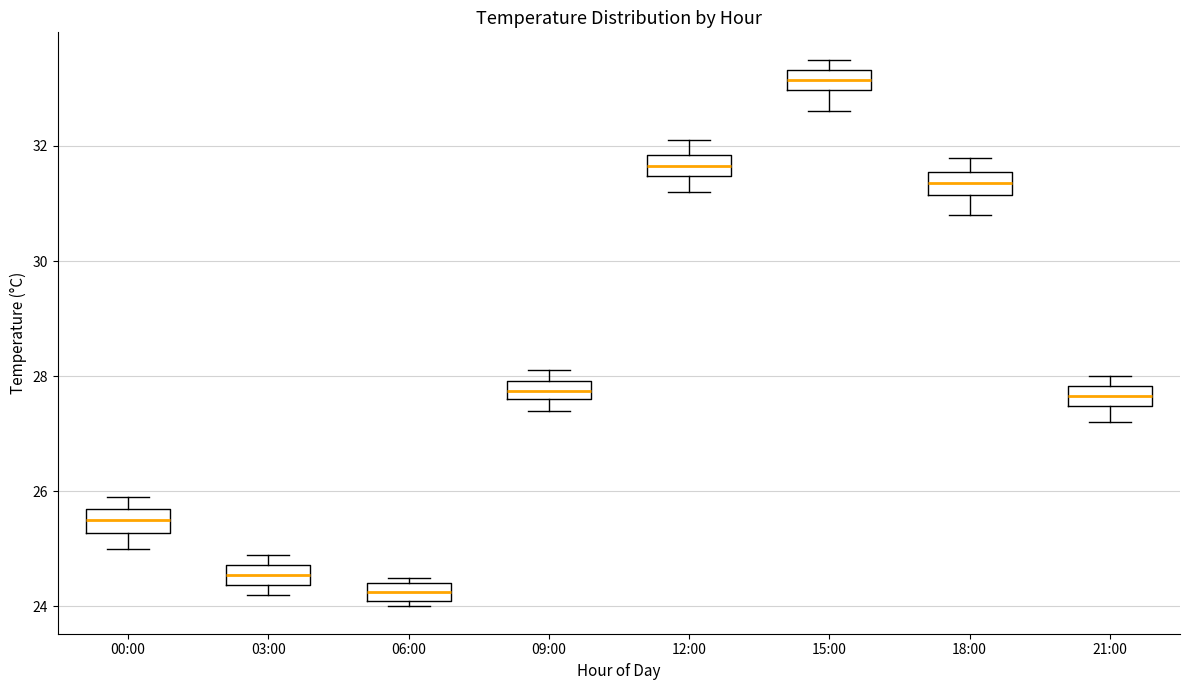

Which box's median line is the highest?

15:00